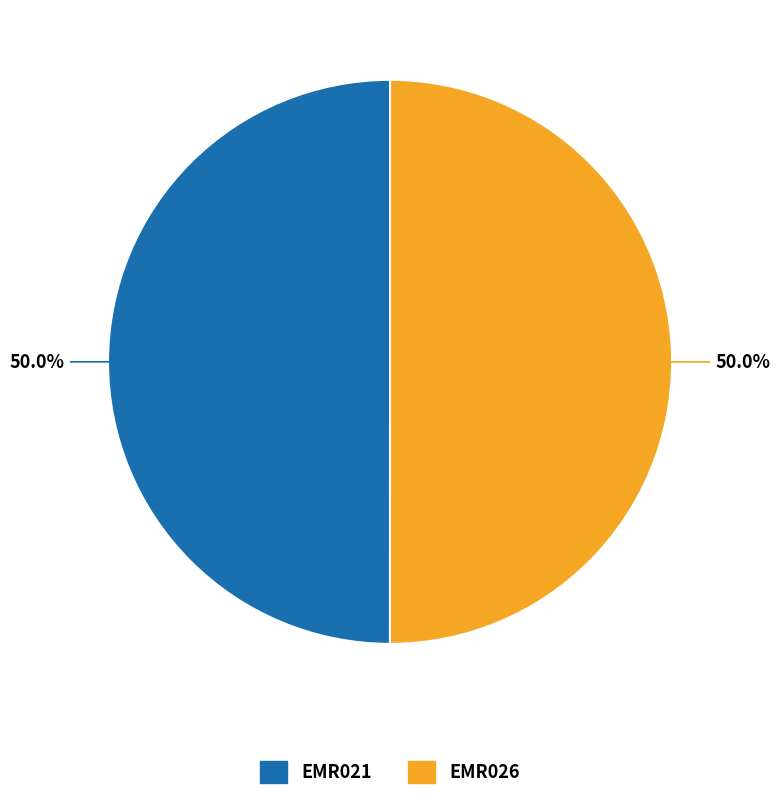

What is the ratio of the value at EMR021 to the value at EMR026?

1.0